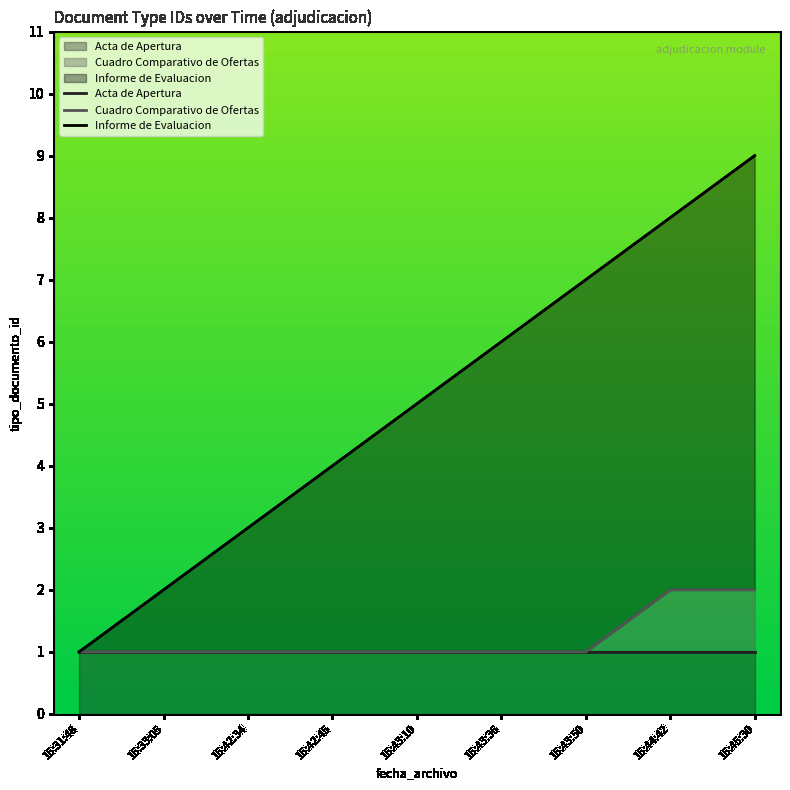

Which series has the largest range (max minus min)?

Informe de Evaluacion